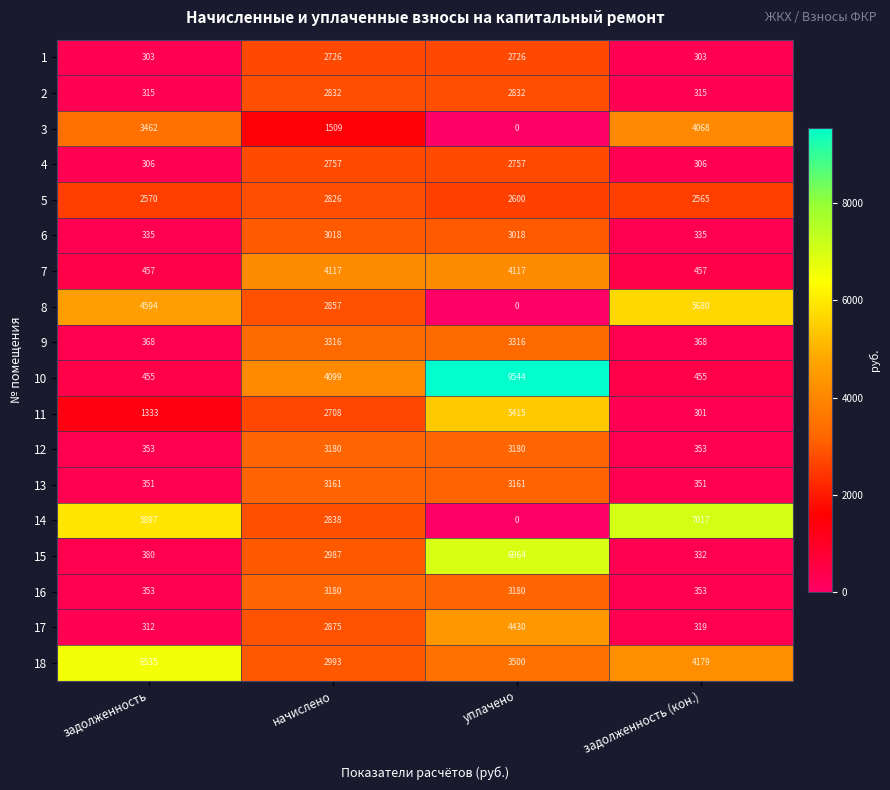

How many 18 values are between 3500 and 6535?

3